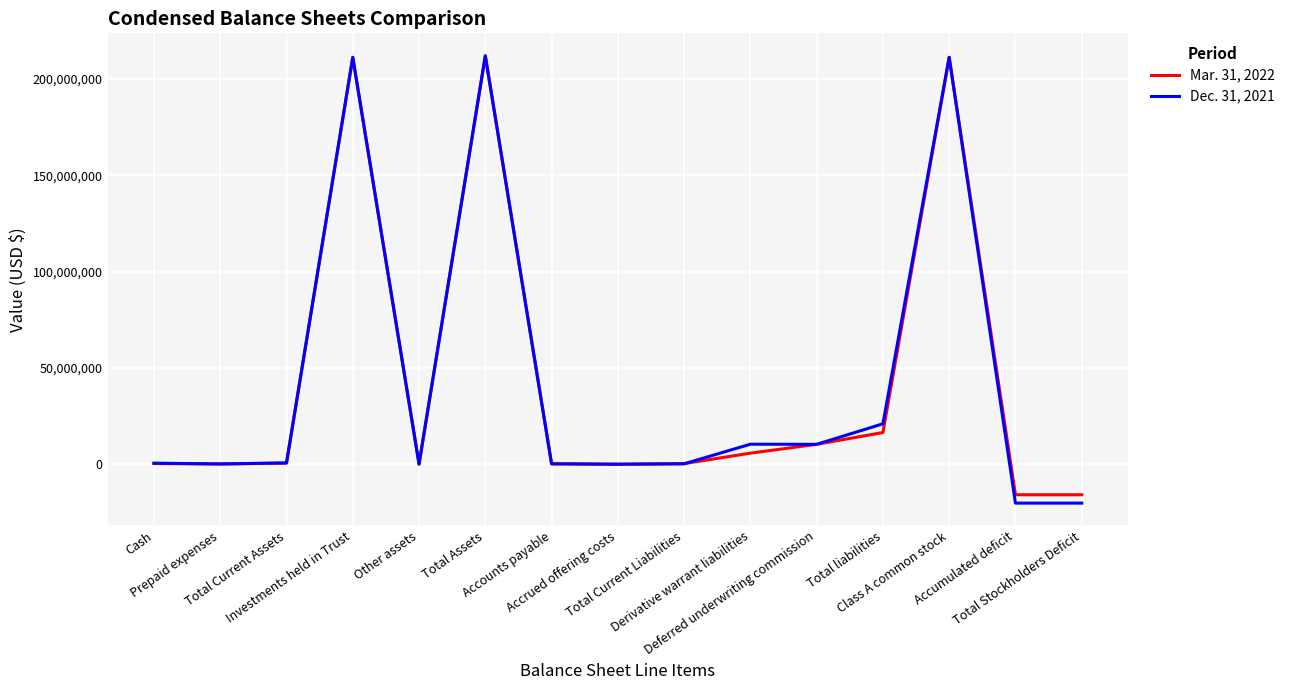

What is the maximum value shown in the chart?

211994448